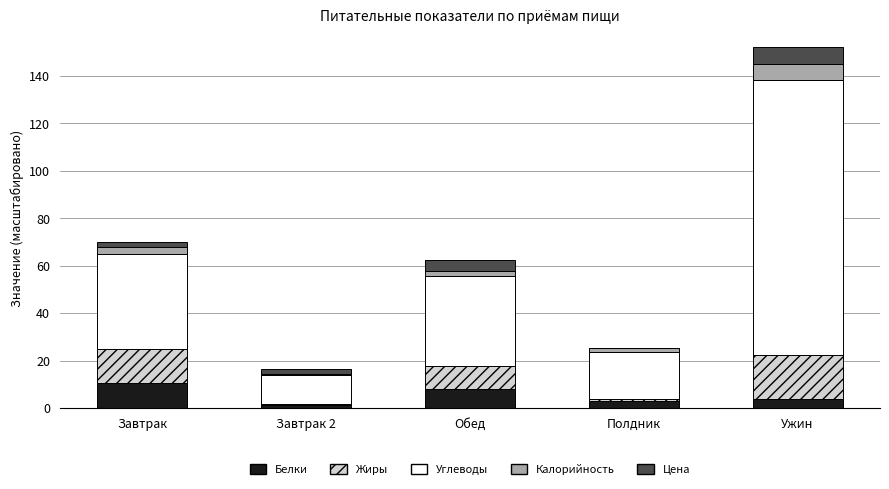

Reading right to left, transcribe the values for Белки.

Ужин=3.7	Полдник=3.0	Обед=8.0	Завтрак 2=1.4	Завтрак=10.7